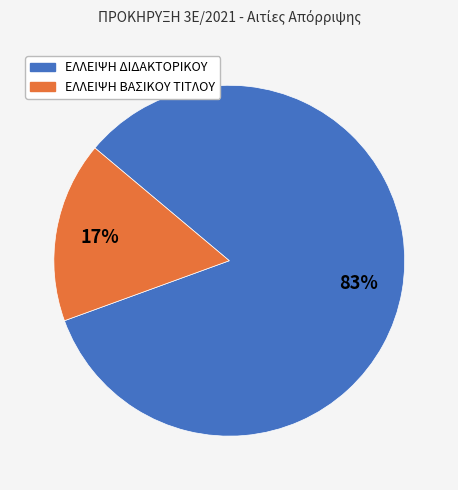

Is there any slice that represents more than half of the pie?

Yes